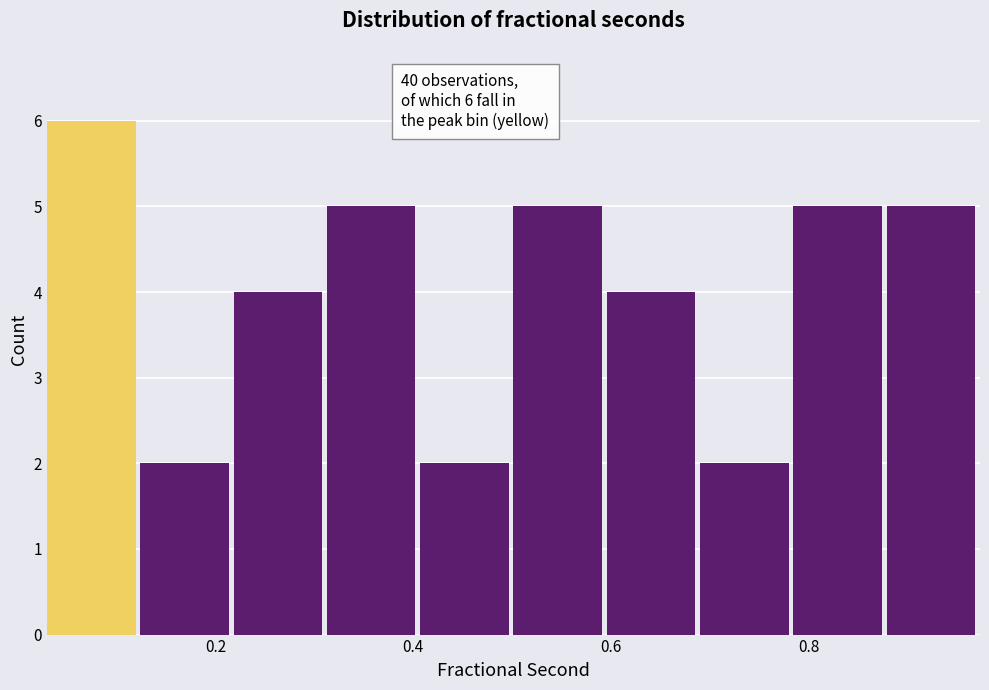

Over which range of the x-axis is the bar tallest?

0.02 to 0.12